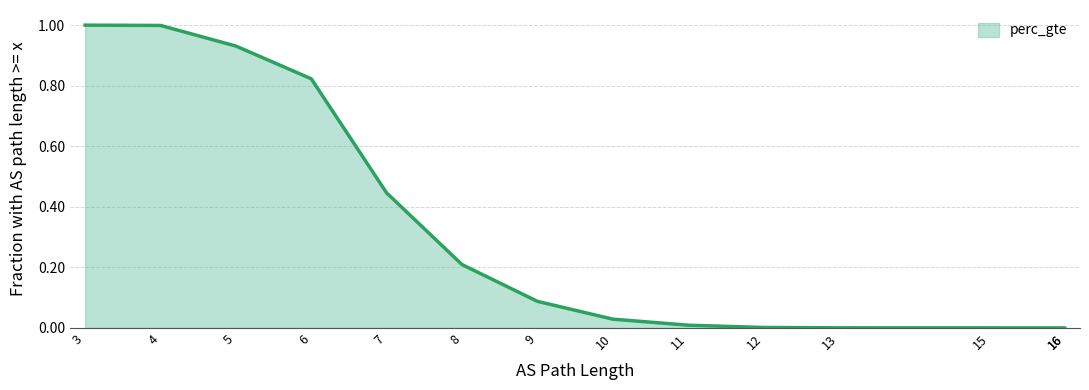

What is the change in value from 3 to 6?

-0.2